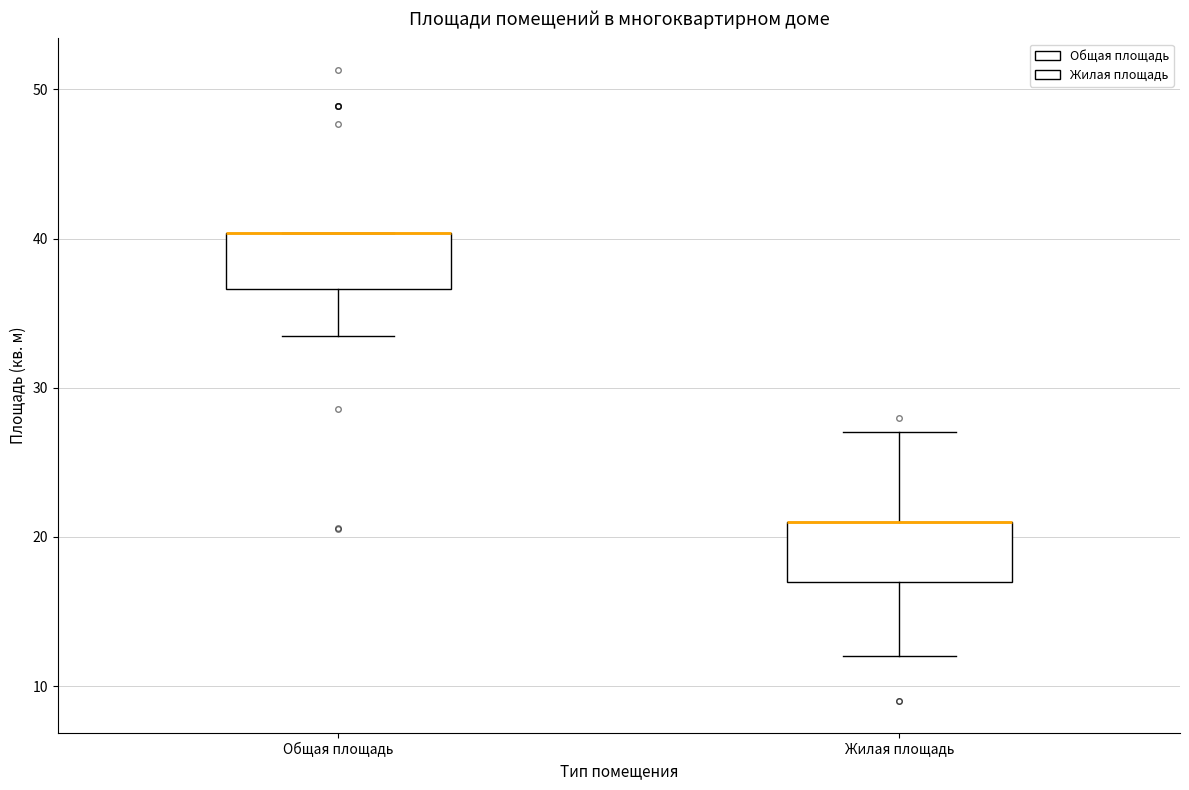

Where is the upper edge of the box for Жилая площадь on the y-axis? The values are not printed on the chart, so give them approximately, as read against the axis.

21